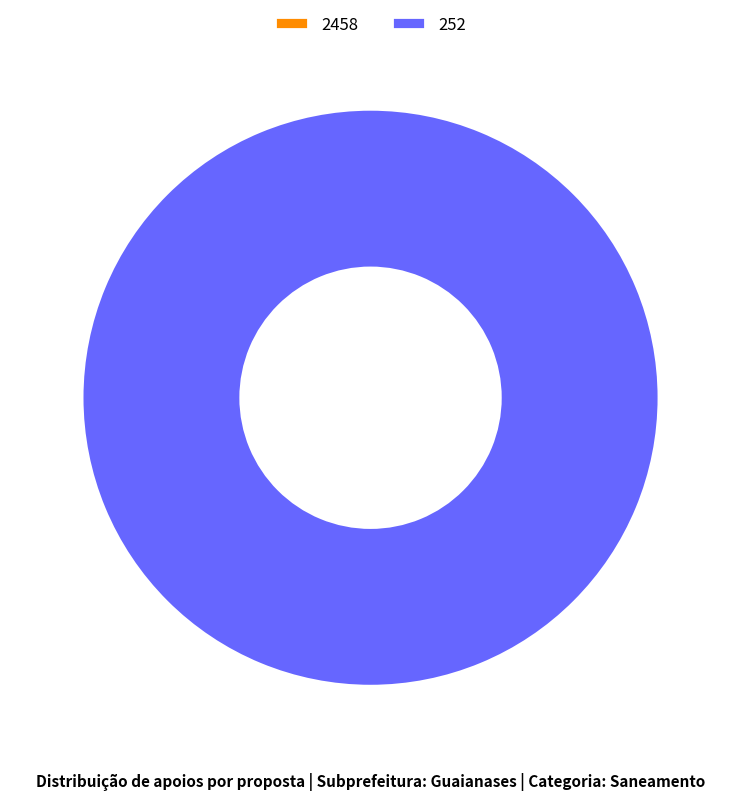

What percentage is the 252 slice, to the nearest percent?

100%